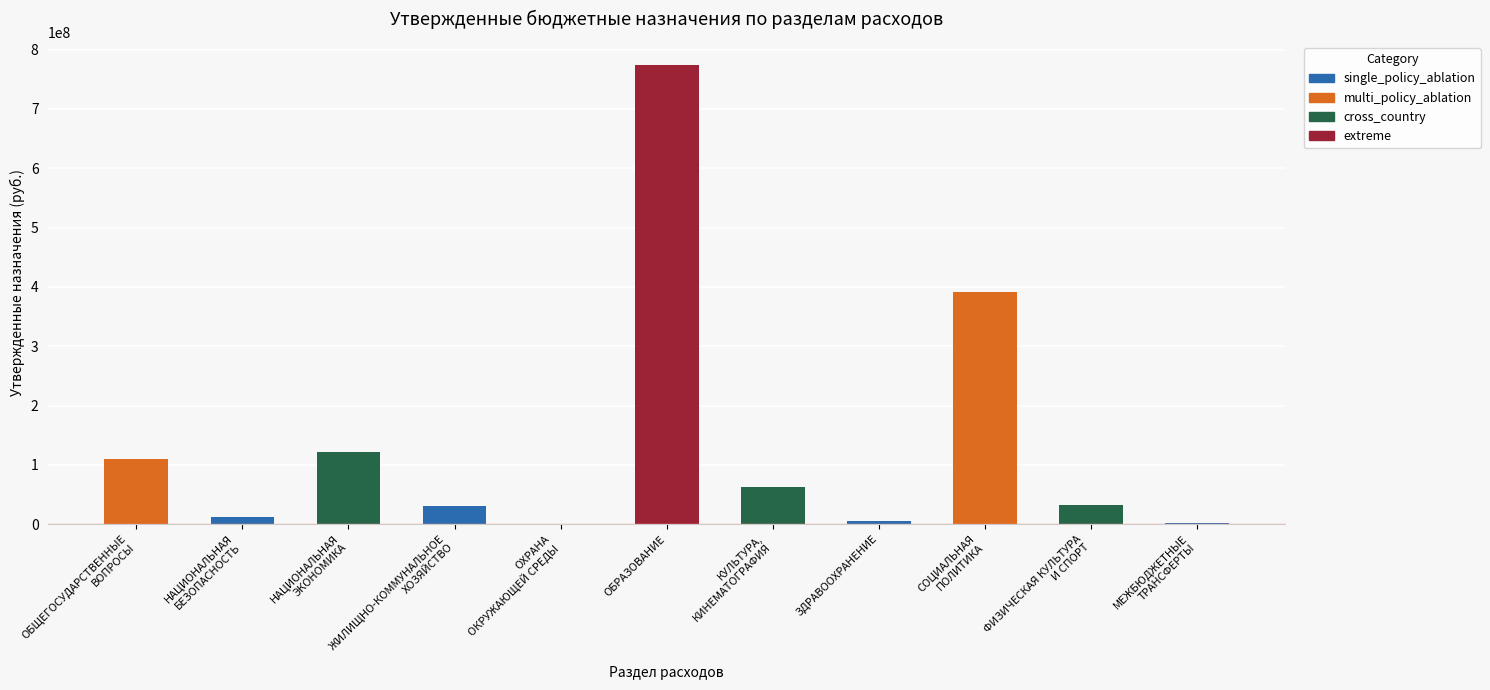

Between ЗДРАВООХРАНЕНИЕ and ЖИЛИЩНО-КОММУНАЛЬНОЕ
ХОЗЯЙСТВО, which is larger?

ЖИЛИЩНО-КОММУНАЛЬНОЕ
ХОЗЯЙСТВО